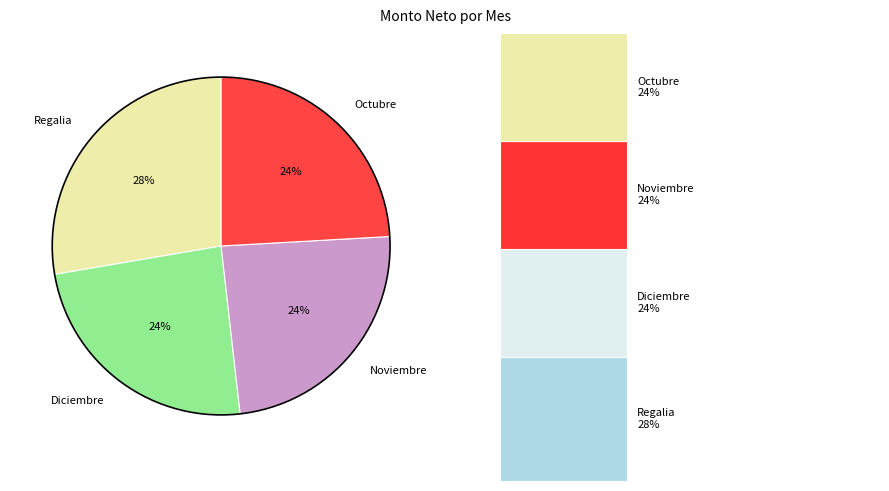

Does any single category account for the majority?

No